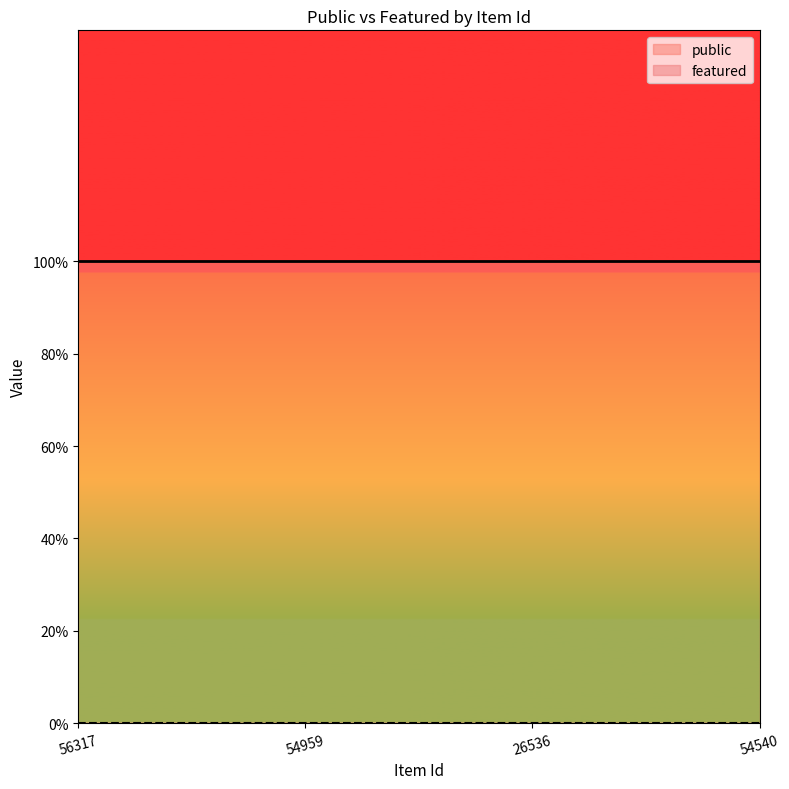

At which category does the chart reach its peak across all series?

56317